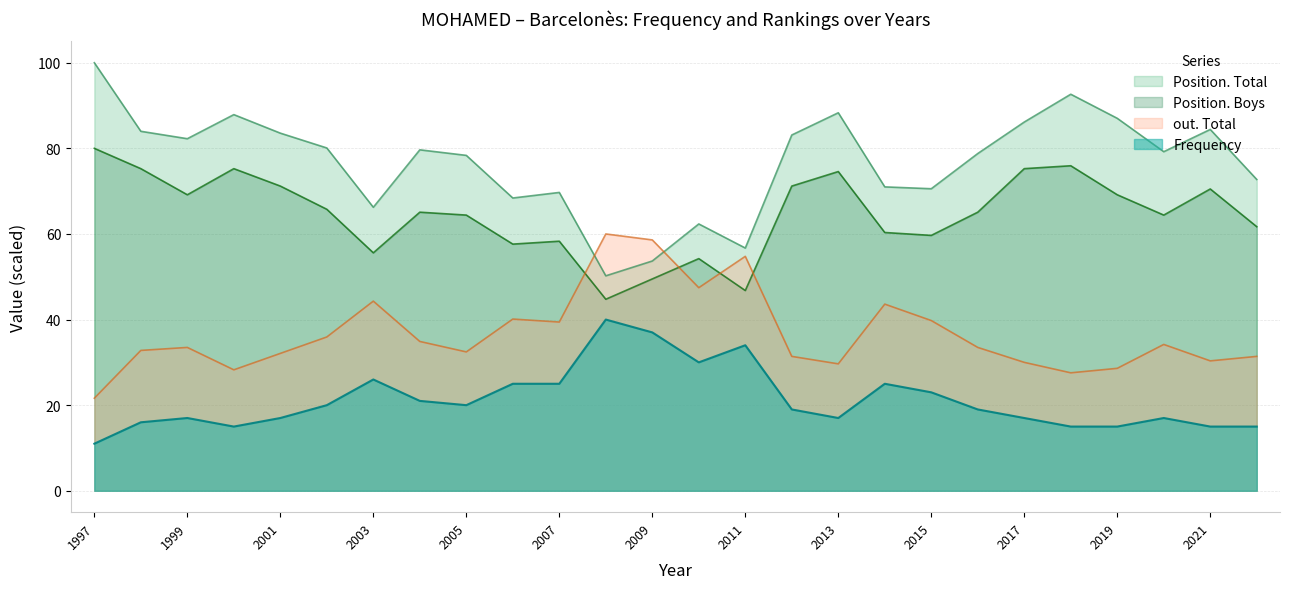

Is it true that Frequency equals 23.0 at 2015?

True